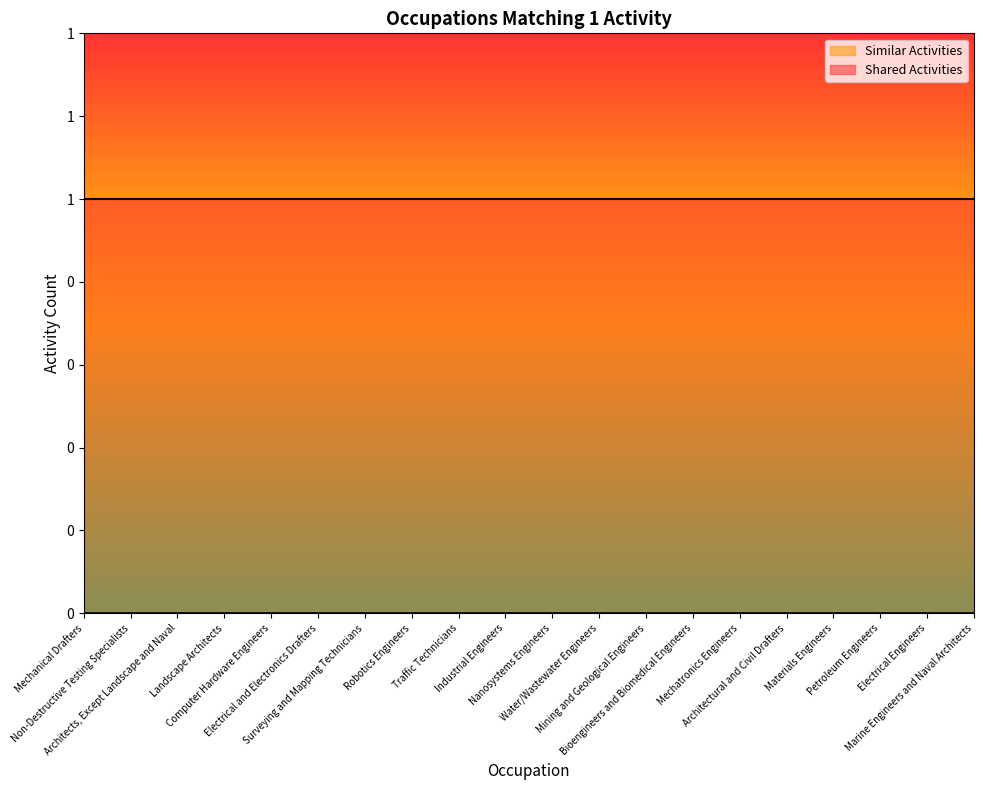

Which category has the highest value across all series?

Mechanical Drafters